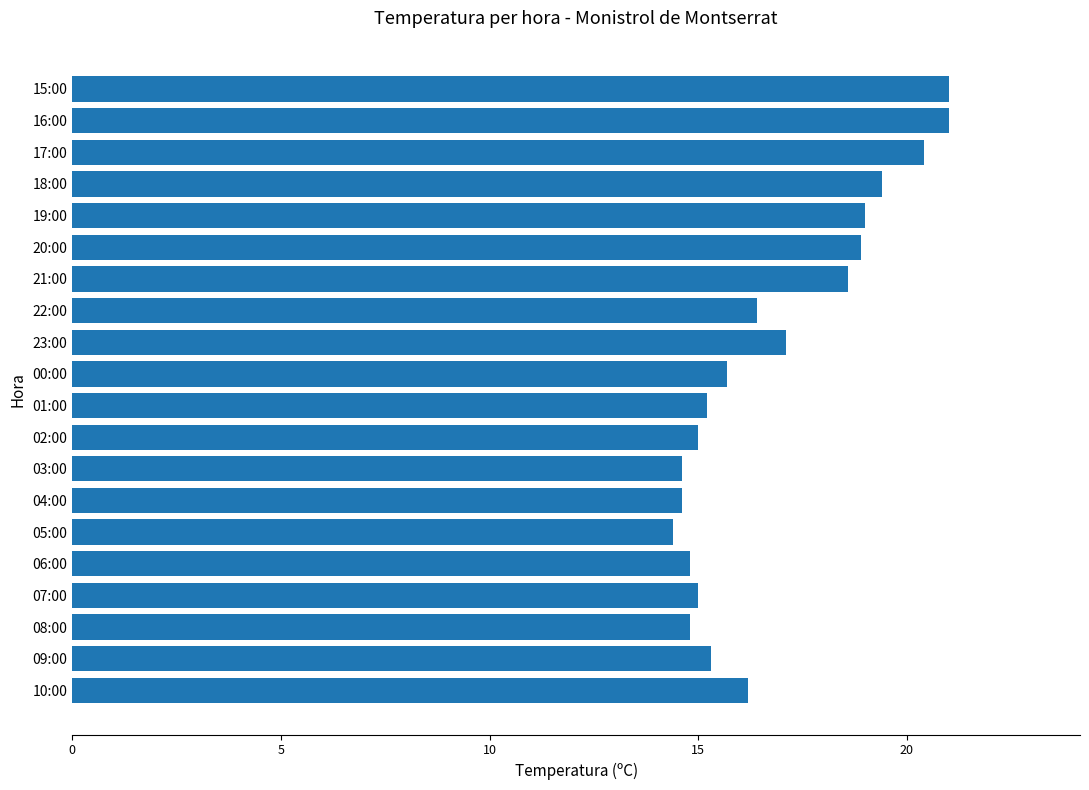

The chart shows a value of 14.8 at 06:00. True or false?

True